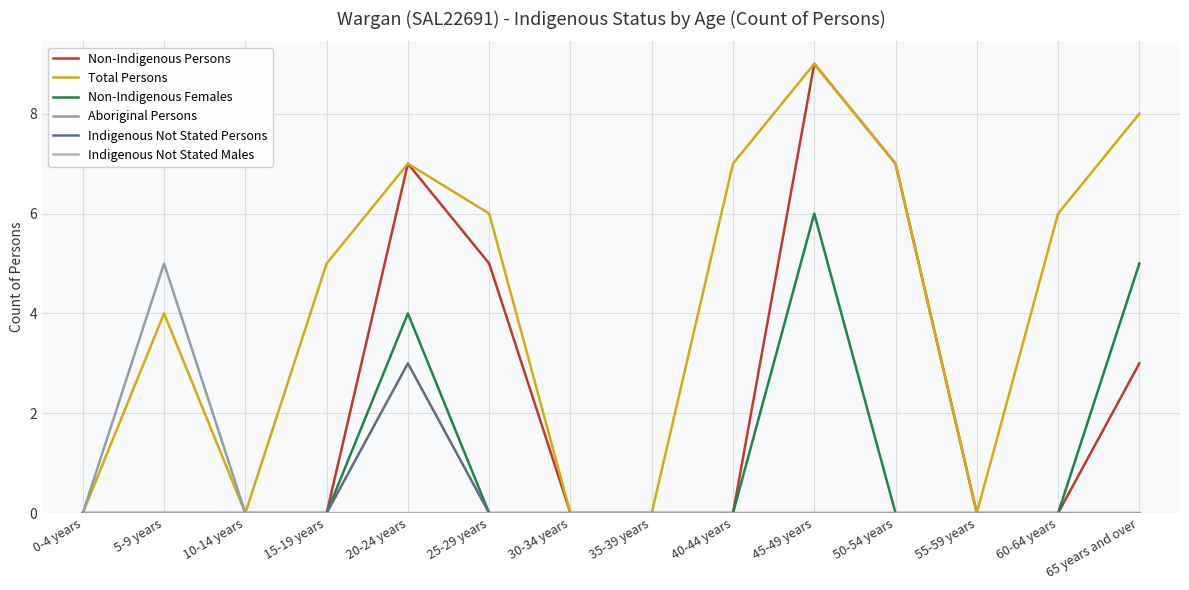

How many lines are shown in the chart?

6